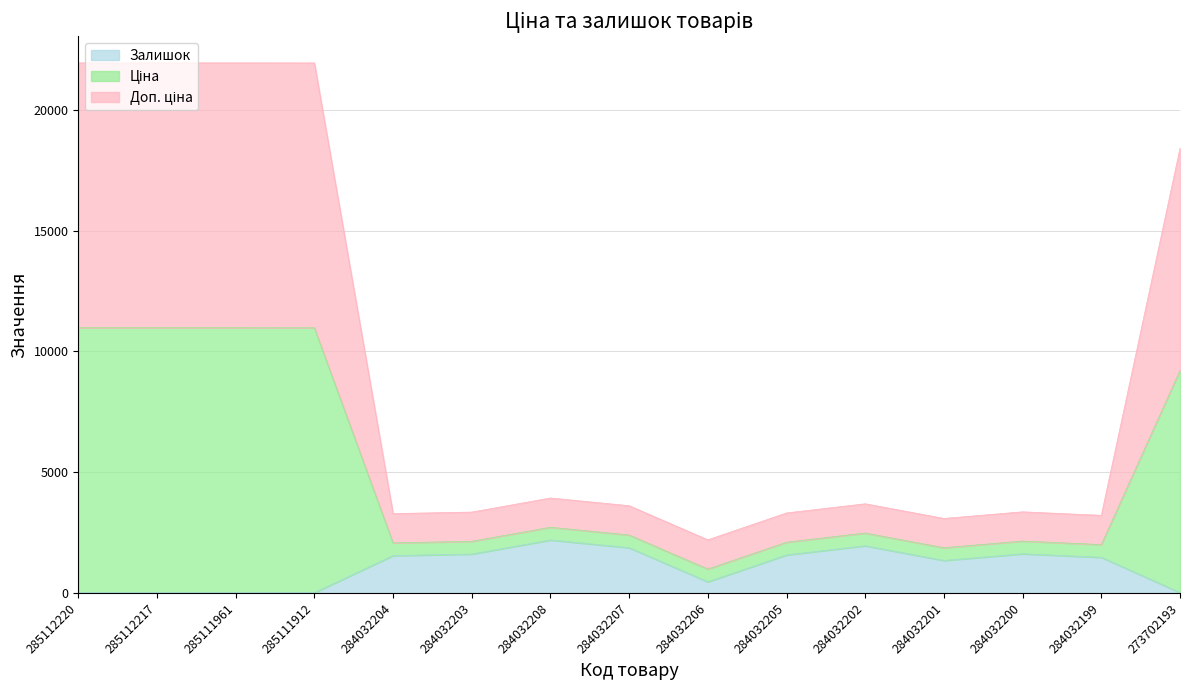

What is the total value across all series at 284032200?

3359.7